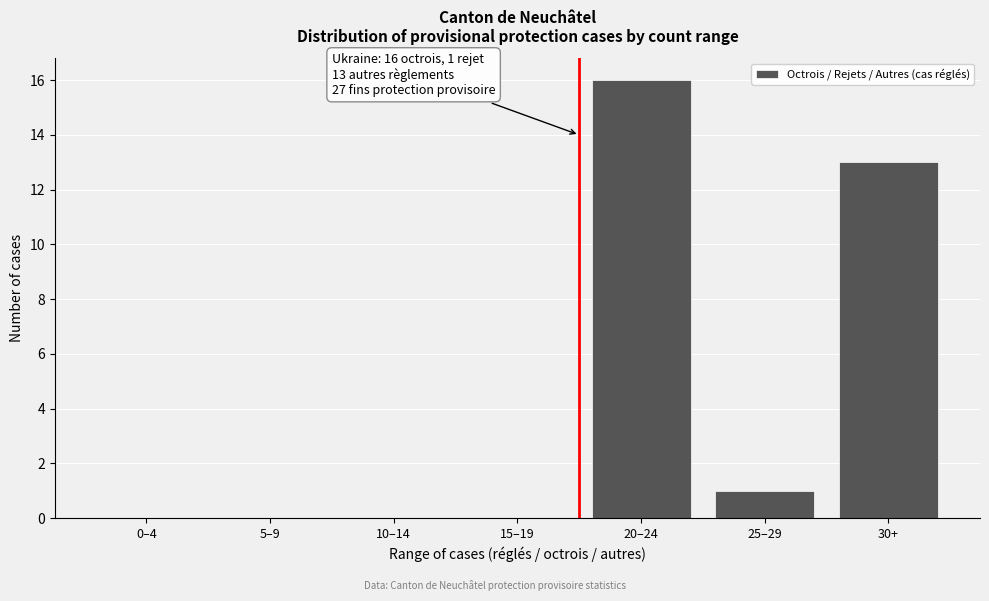

Reading right to left, transcribe all the data shown in this chart.

30+=13	25–29=1	20–24=16	15–19=0	10–14=0	5–9=0	0–4=0